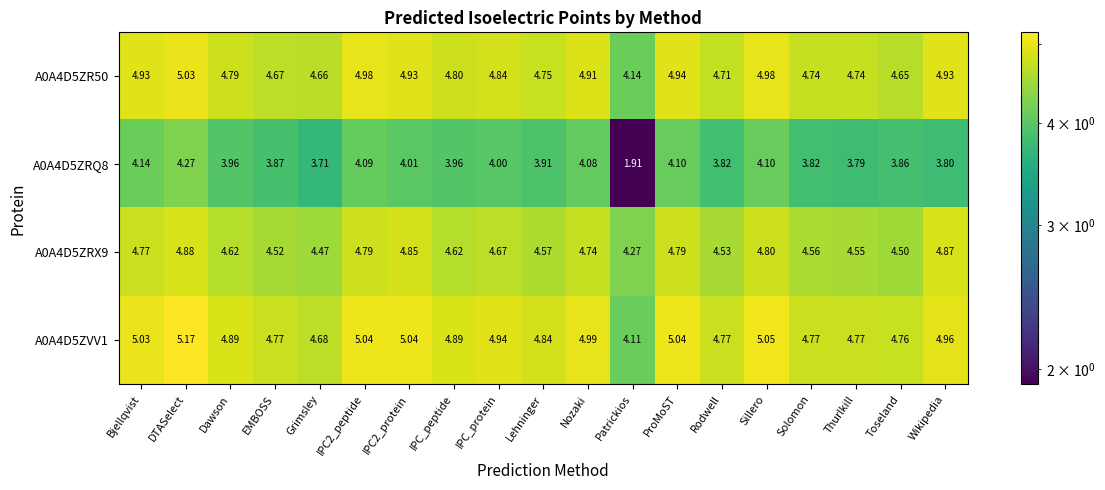

Is the value of A0A4D5ZRQ8 at Nozaki greater than the value of A0A4D5ZR50 at IPC2_protein?

No